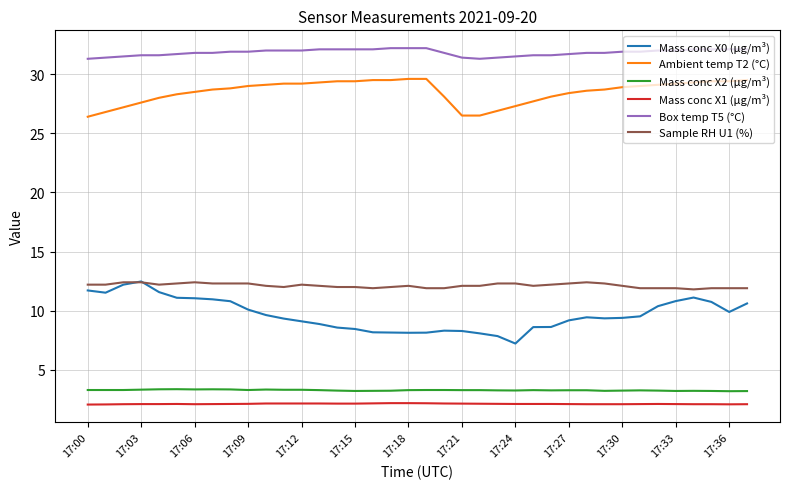

What is the minimum value for Box temp T5 (°C)?

31.3